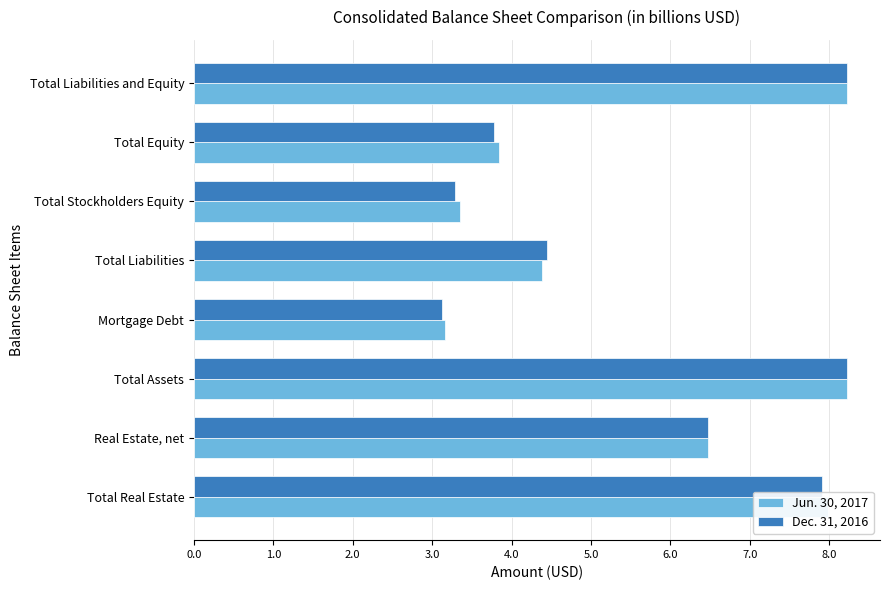

List the series in order of their overall mean, highest first.

Jun. 30, 2017, Dec. 31, 2016